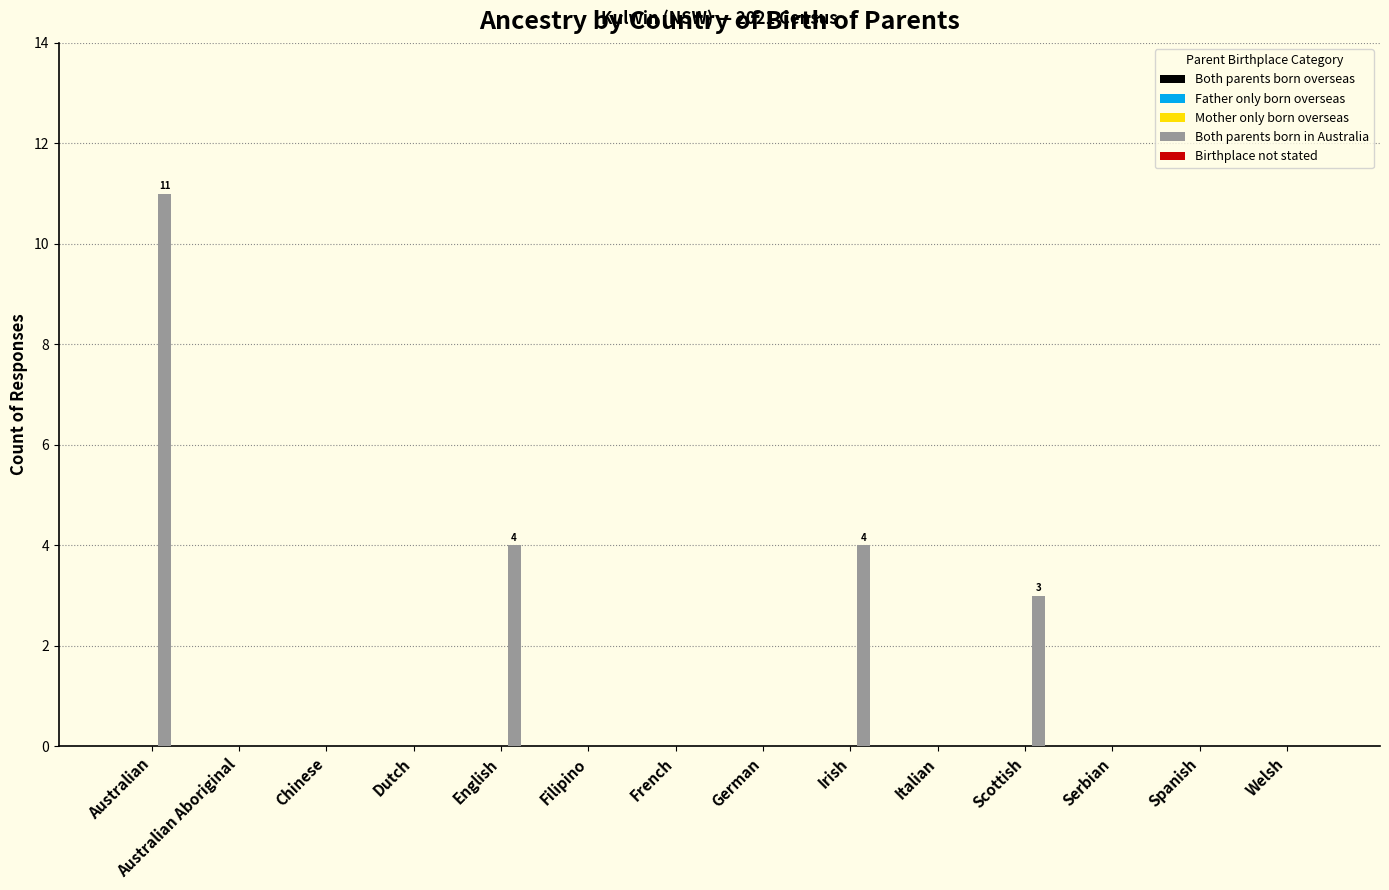

What is the greatest value displayed?

11